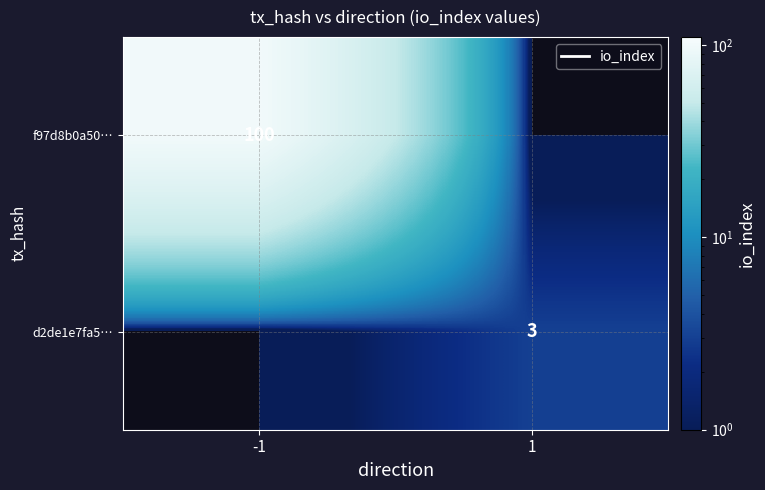

Is the value of f97d8b0a50… at -1 greater than the value of d2de1e7fa5… at 1?

Yes